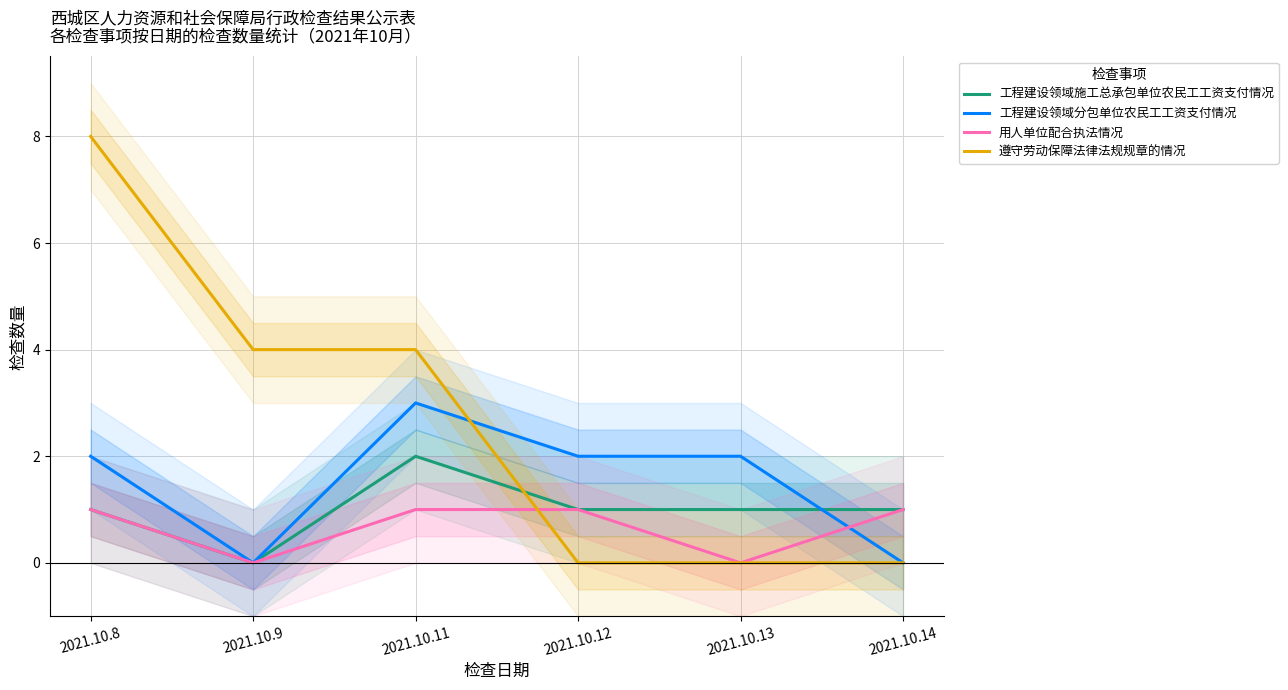

How many values in 工程建设领域施工总承包单位农民工工资支付情况 are above zero?

5